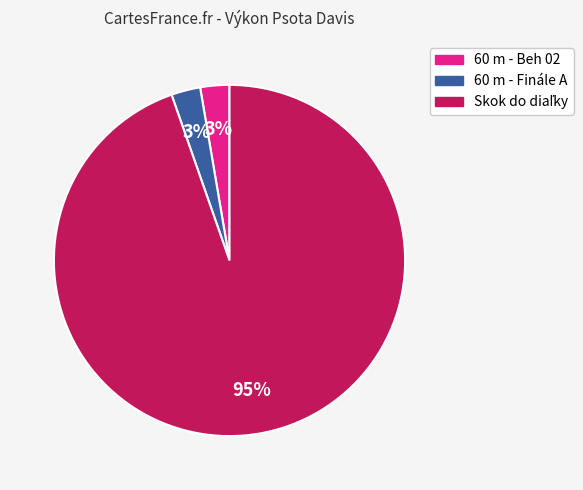

To the nearest percent, what percentage of the pie is 60 m - Beh 02?

3%